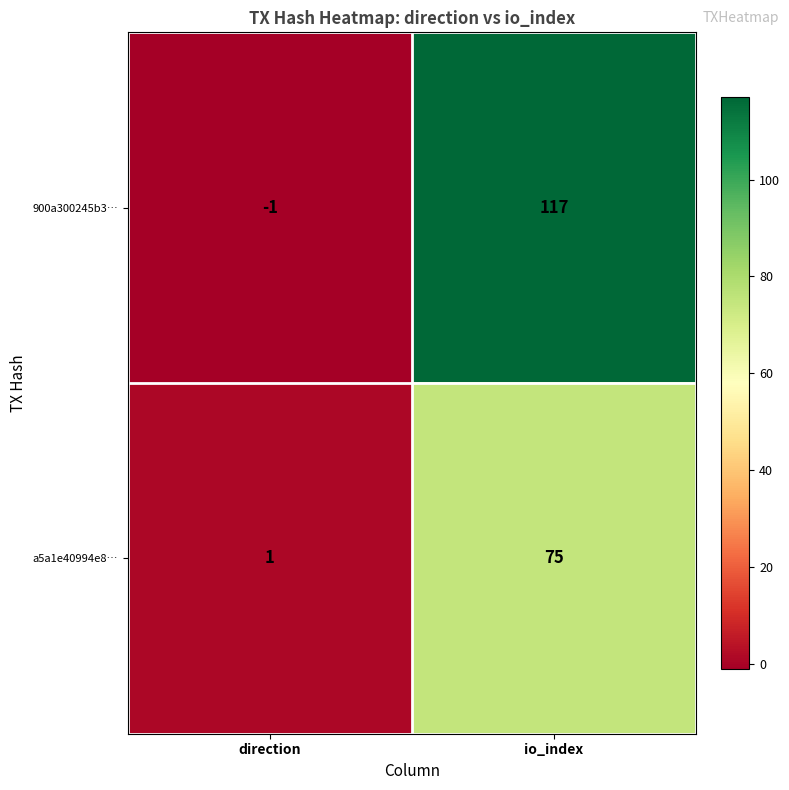

At which category is the sum across all series the highest?

io_index